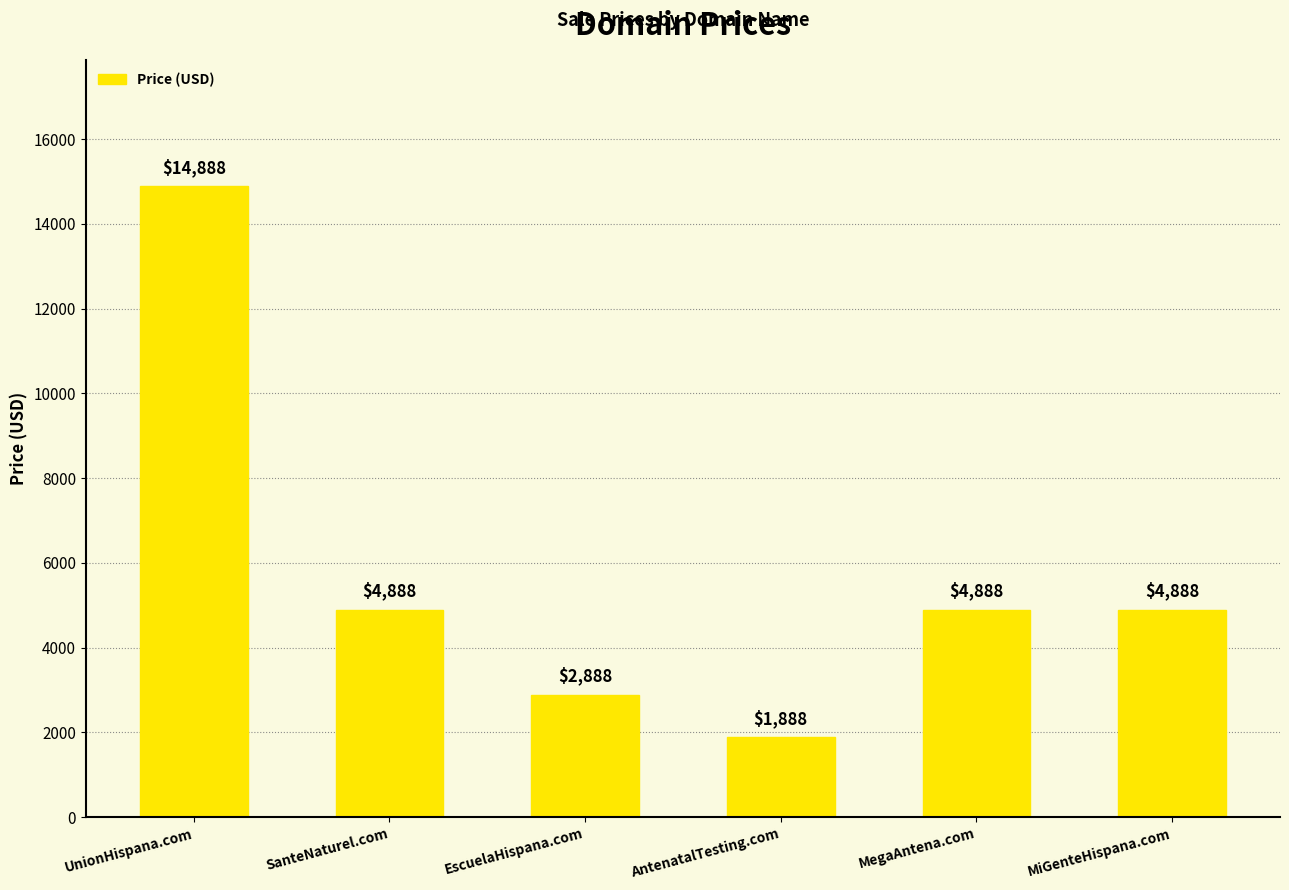

What is the difference between the values at UnionHispana.com and SanteNaturel.com?

10000